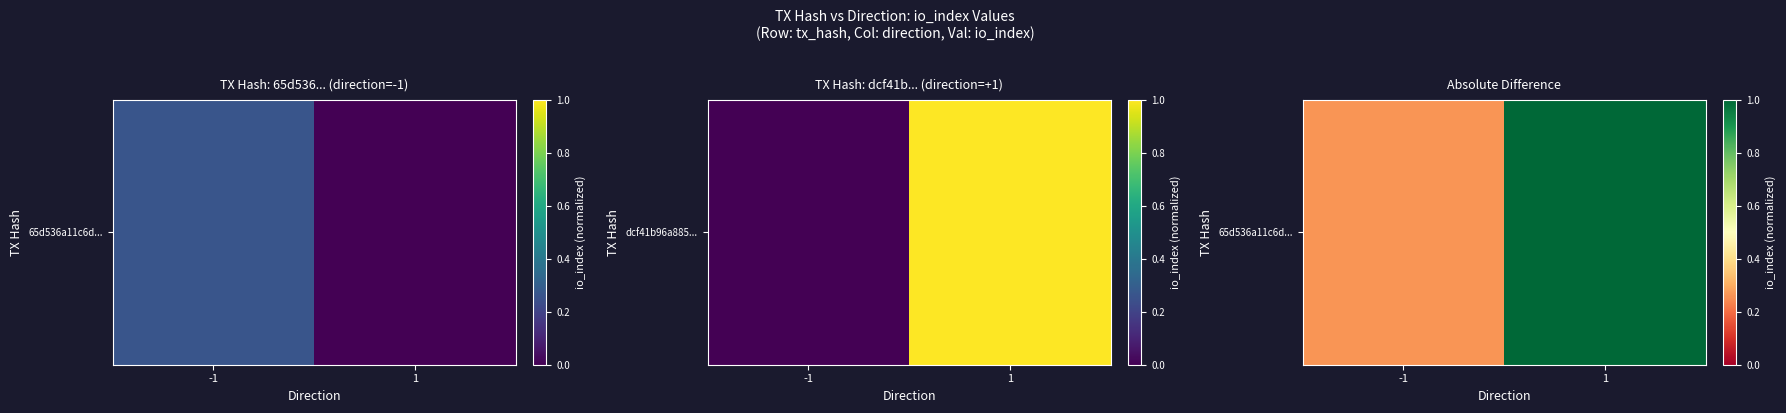

What is the approximate value at 1?

1.0